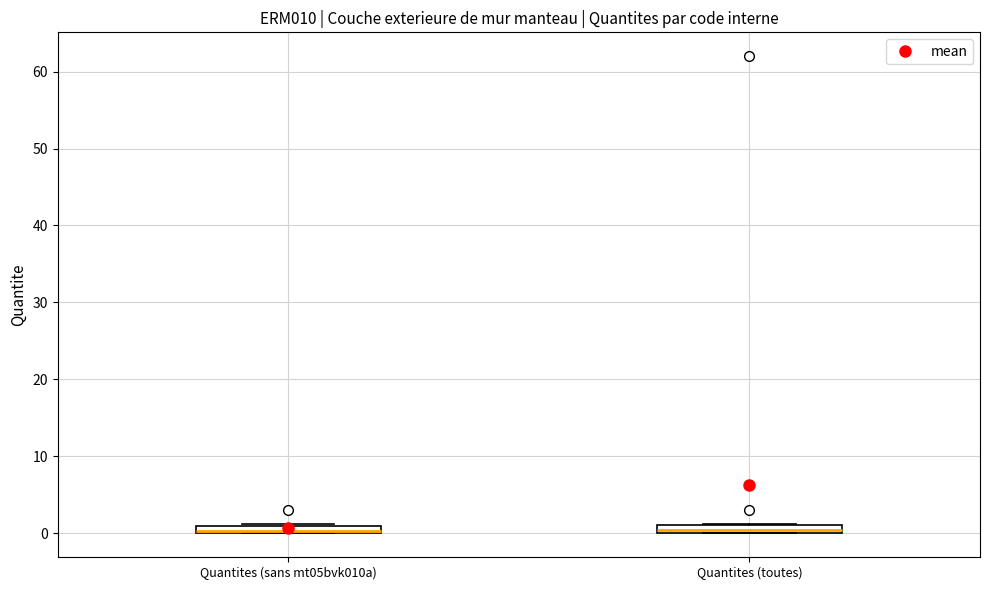

Where is the upper edge of the box for Quantites (sans mt05bvk010a) on the y-axis? The values are not printed on the chart, so give them approximately, as read against the axis.

1